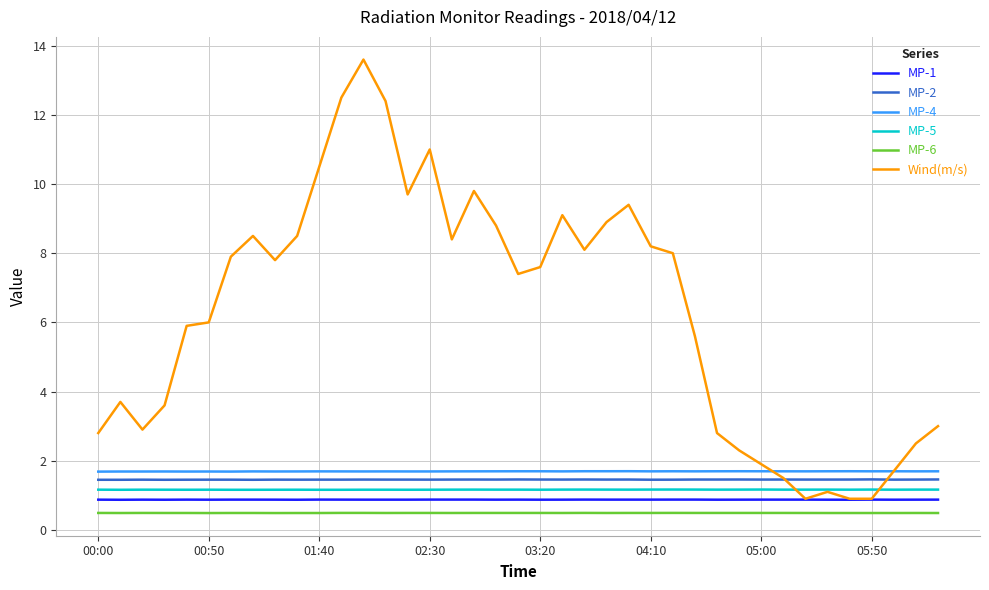

True or false: MP-2 and MP-4 intersect in this chart.

False